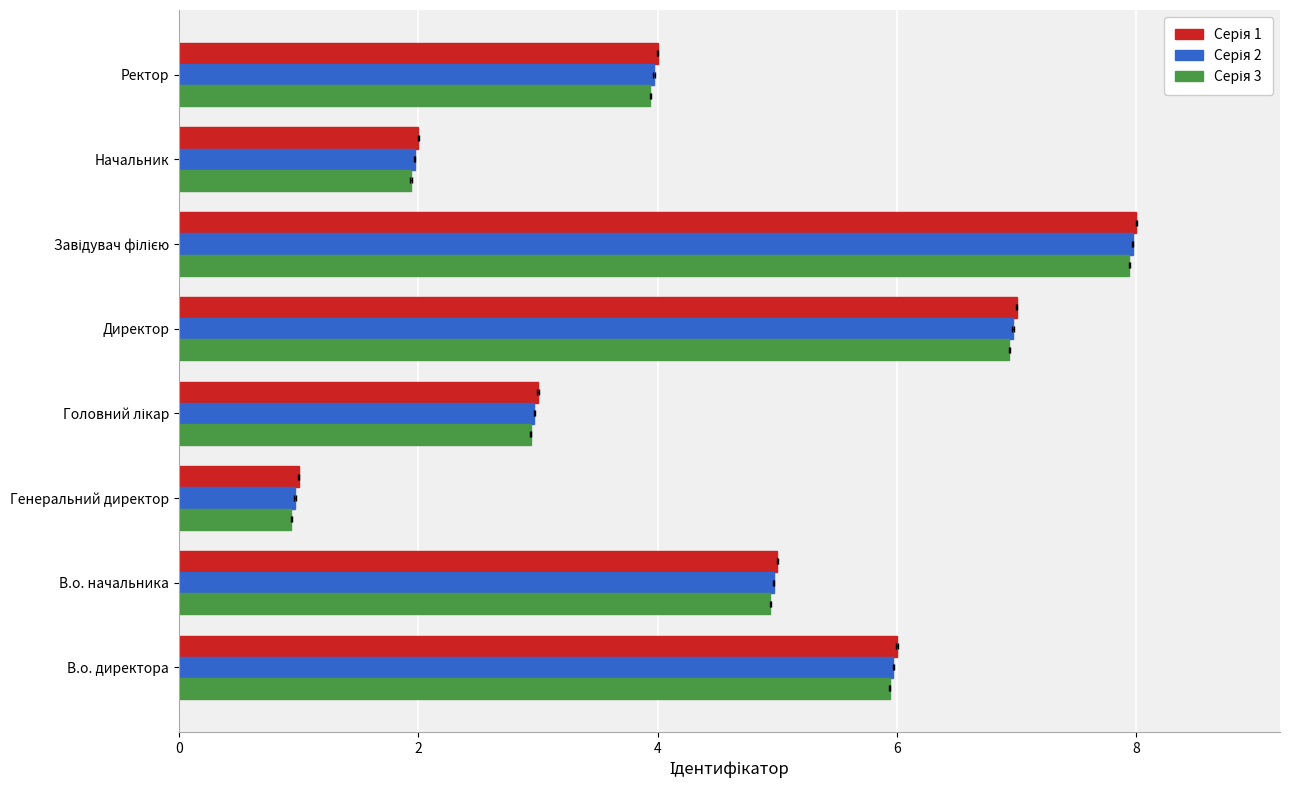

Are the bars horizontal?

Yes